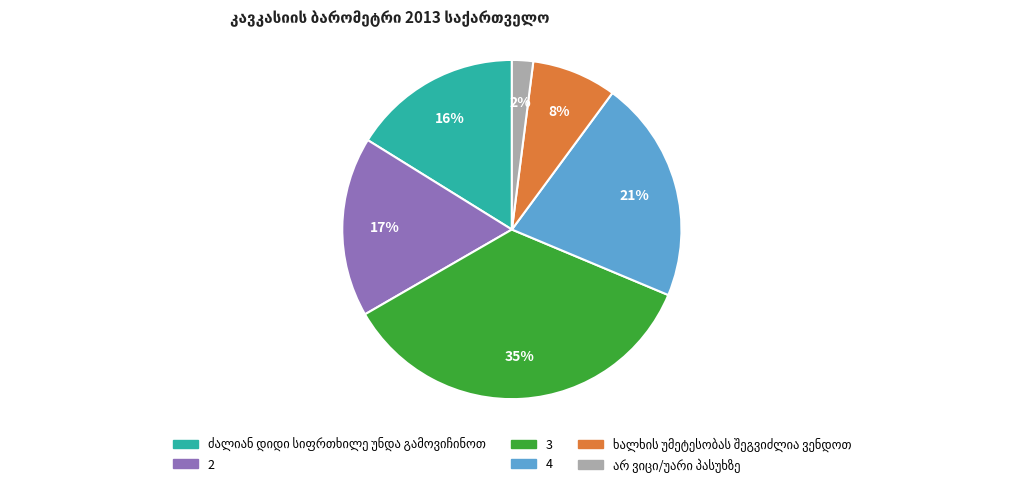

How many slices are in this pie chart?

6